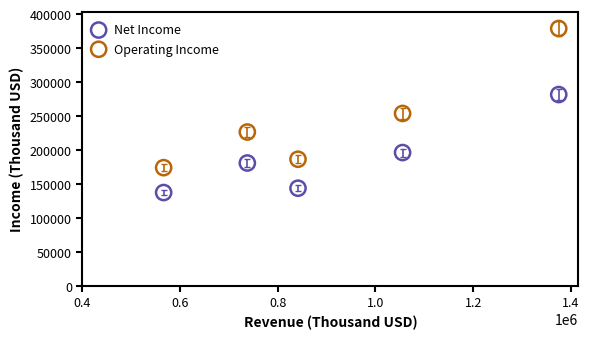

What are all the series names shown in the legend?

Net Income, Operating Income